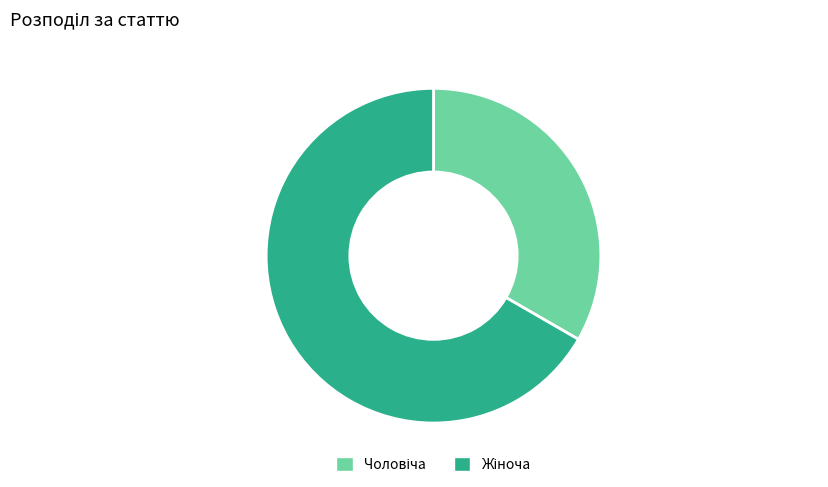

Is there a majority slice in this chart?

Yes